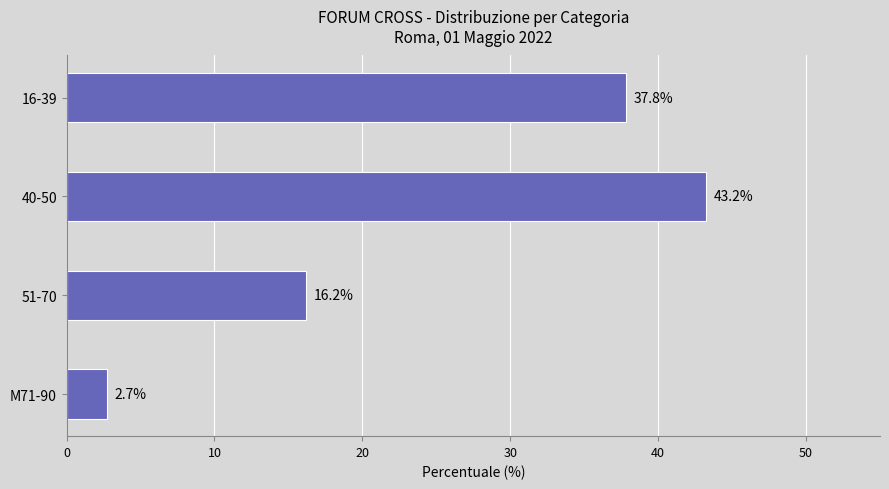

Reading bottom to top, what are all the values shown in this chart?

2.7	16.2	43.2	37.8